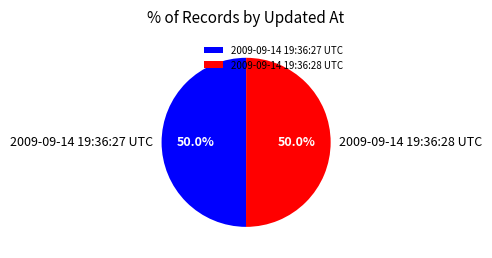

To the nearest percent, what percentage of the pie is 2009-09-14 19:36:28 UTC?

50%